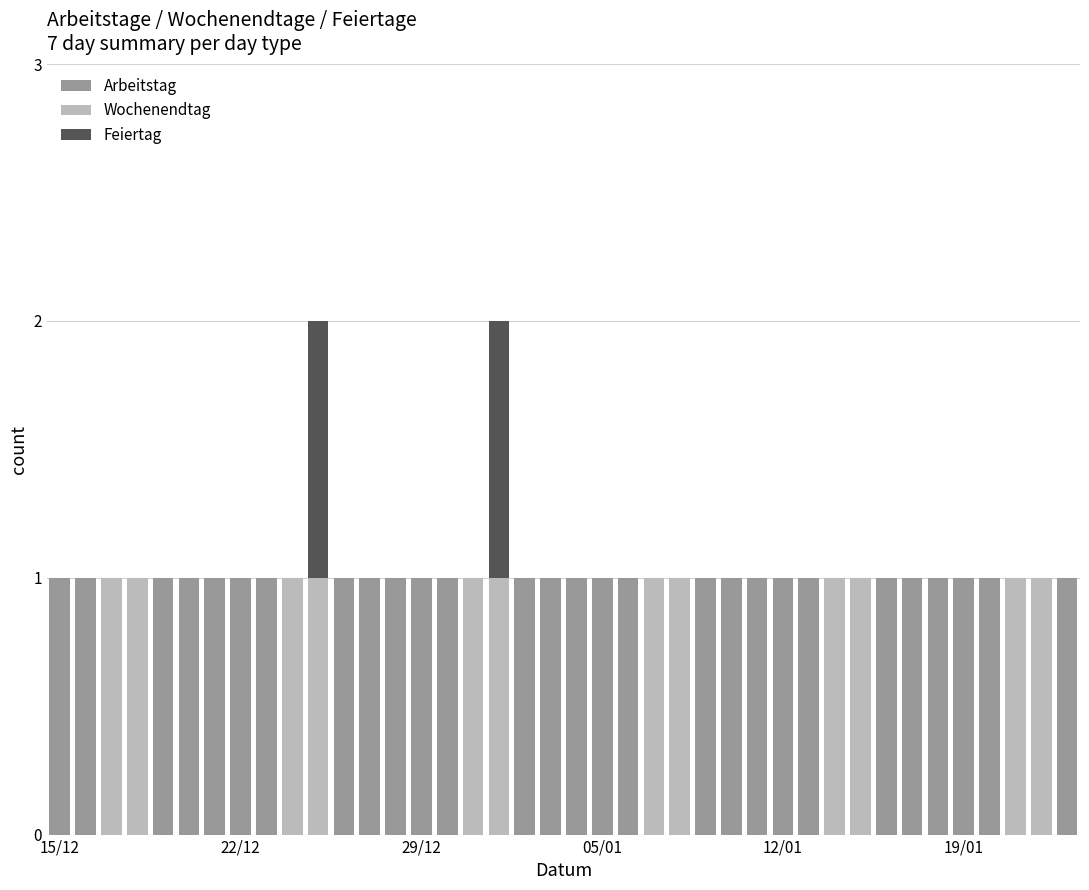

Are the bars horizontal?

No